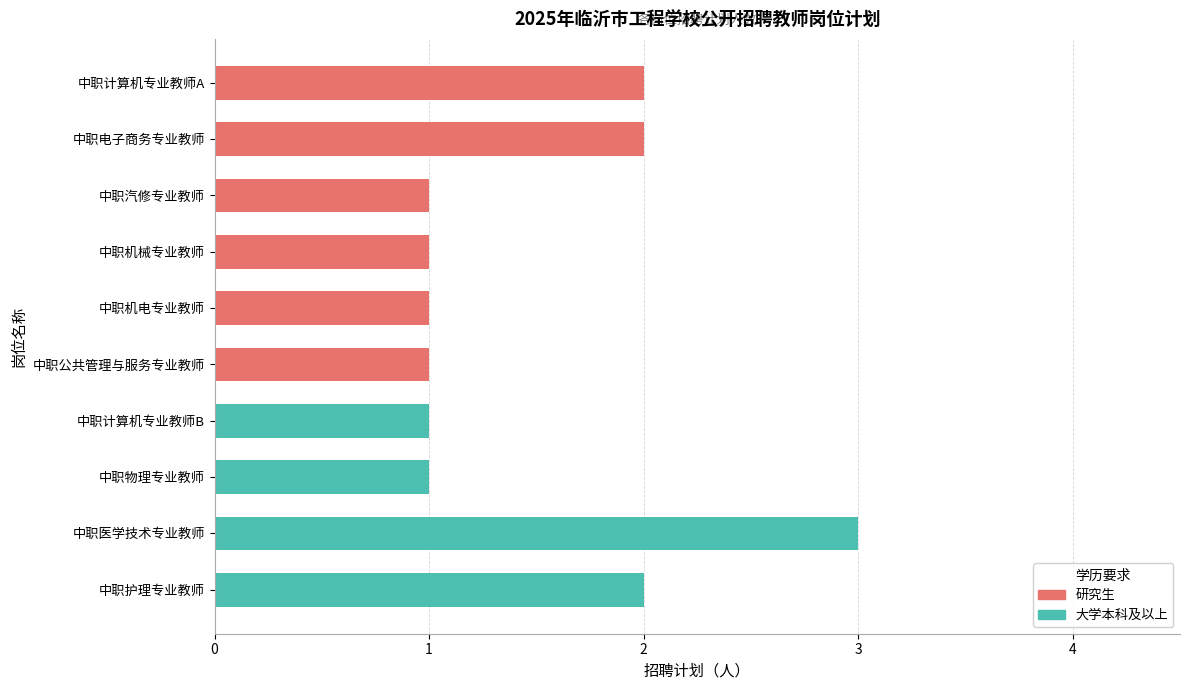

What is the smallest value displayed?

1